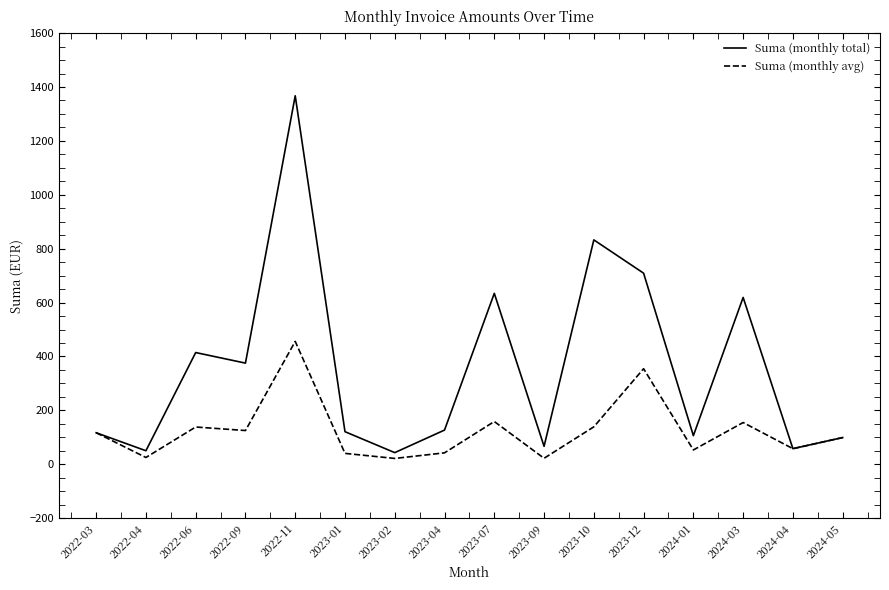

How many values in the Suma (monthly total) series exceed 126?

8